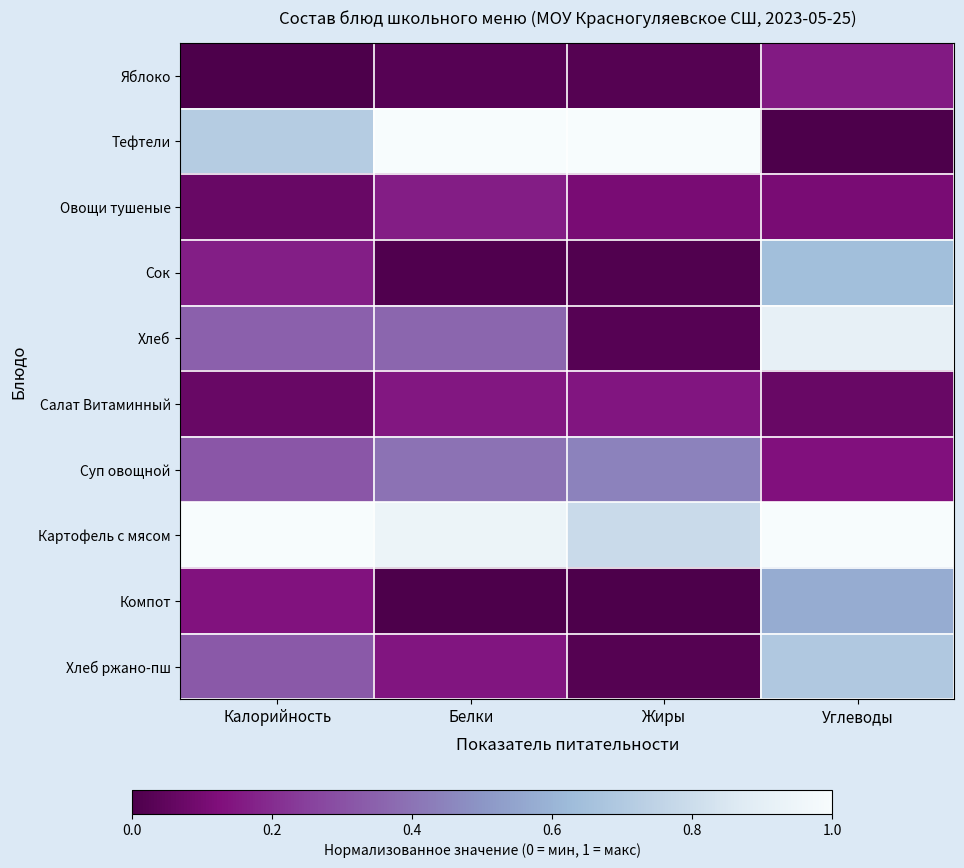

Reading left to right, transcribe all the data shown in this chart.

Яблоко: Калорийность=0.0	Белки=0.0	Жиры=0.0	Углеводы=0.2
Тефтели: Калорийность=0.7	Белки=1.0	Жиры=1.0	Углеводы=0.0
Овощи тушеные: Калорийность=0.1	Белки=0.2	Жиры=0.1	Углеводы=0.1
Сок: Калорийность=0.2	Белки=0.0	Жиры=0.0	Углеводы=0.6
Хлеб: Калорийность=0.3	Белки=0.4	Жиры=0.0	Углеводы=0.9
Салат Витаминный: Калорийность=0.1	Белки=0.1	Жиры=0.1	Углеводы=0.1
Суп овощной: Калорийность=0.3	Белки=0.4	Жиры=0.4	Углеводы=0.1
Картофель с мясом: Калорийность=1.0	Белки=0.9	Жиры=0.8	Углеводы=1.0
Компот: Калорийность=0.1	Белки=0.0	Жиры=0.0	Углеводы=0.6
Хлеб ржано-пш: Калорийность=0.3	Белки=0.1	Жиры=0.0	Углеводы=0.7